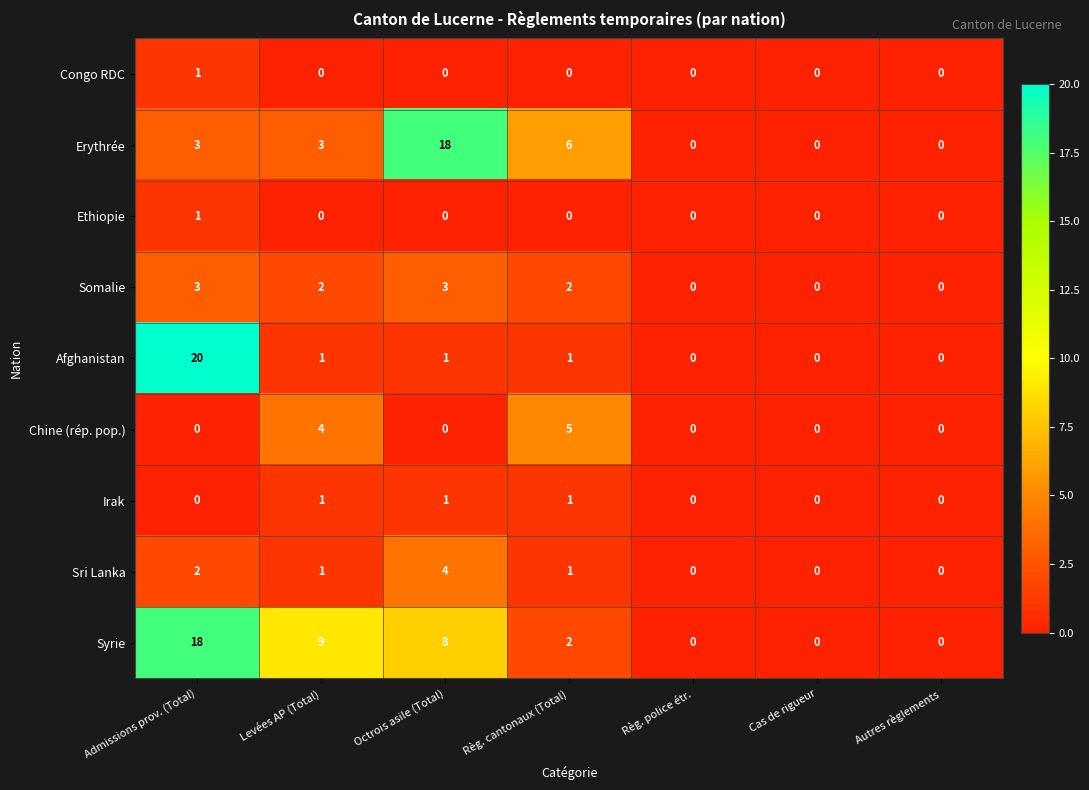

Count the Sri Lanka values in the range 0 to 2.

6